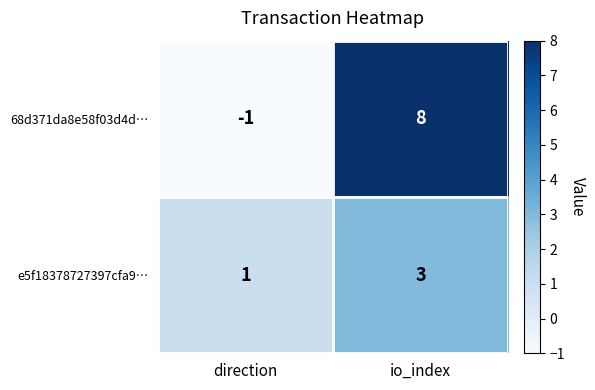

What is the approximate value of e5f18378727397cfa9… at io_index?

3